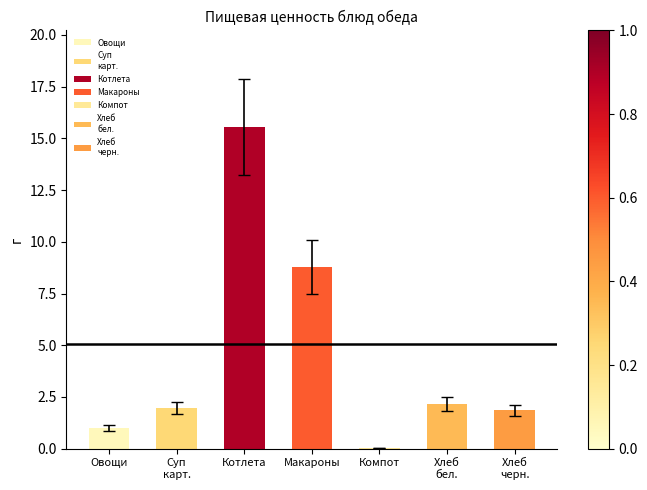

List the labels in order of value, largest first.

Котлета, Макароны, Хлеб бел., Суп карт., Хлеб черн., Овощи, Компот